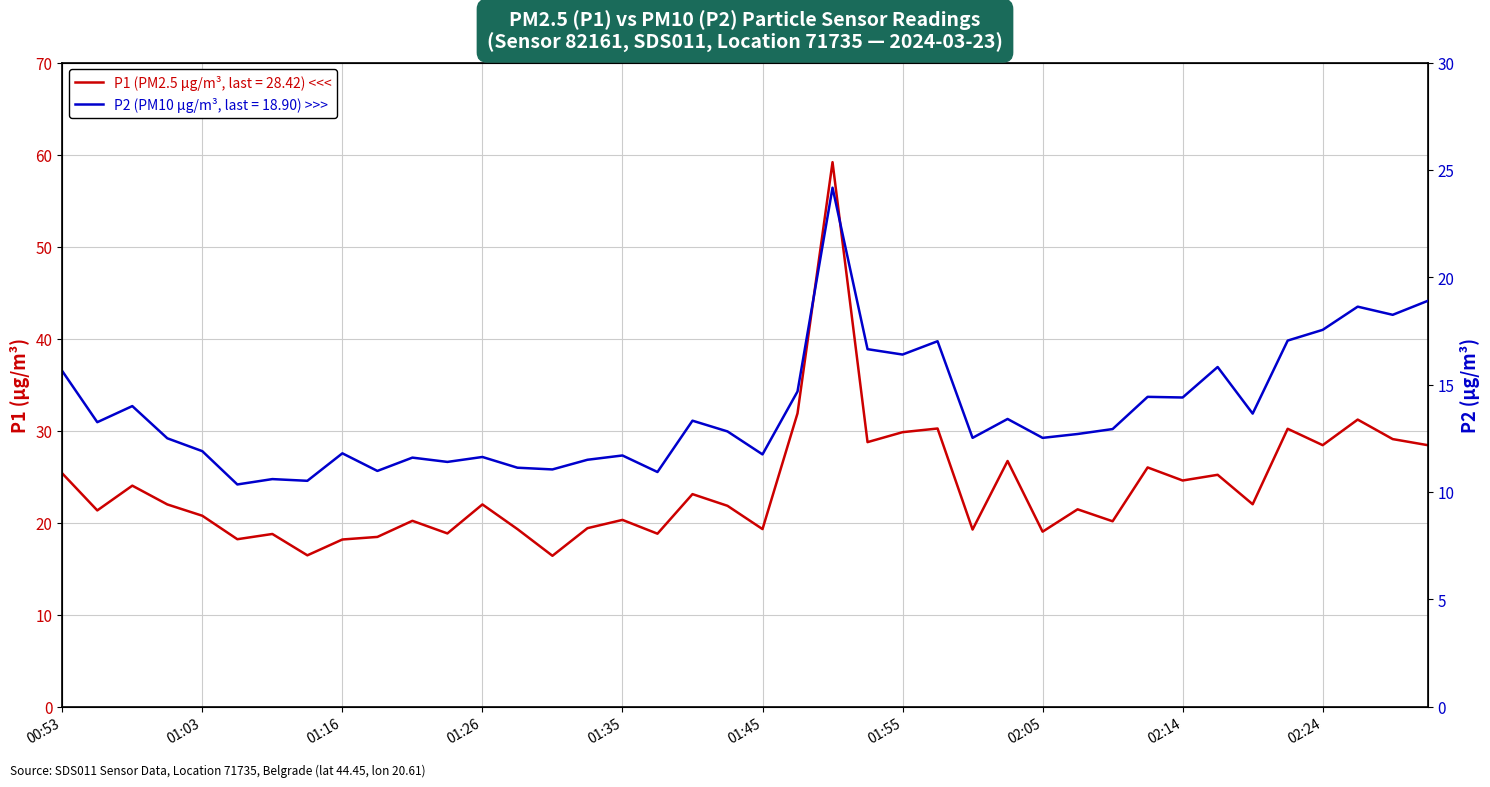

Which series has the largest range (max minus min)?

P1 (PM2.5, µg/m³)